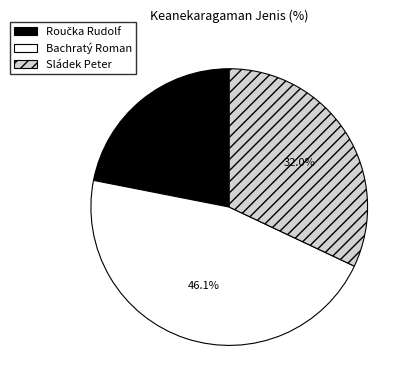

Combined, do Sládek Peter and Bachratý Roman account for over 50%?

Yes